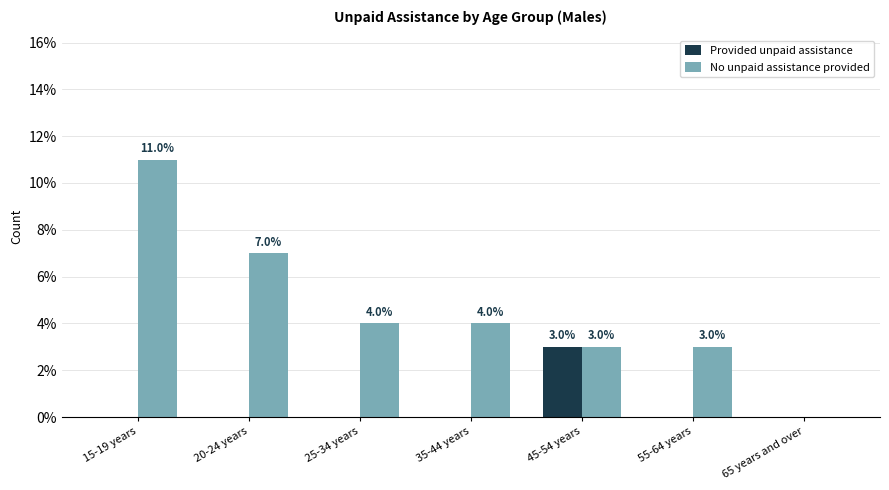

Is it true that No unpaid assistance provided equals -7 at 65 years and over?

False